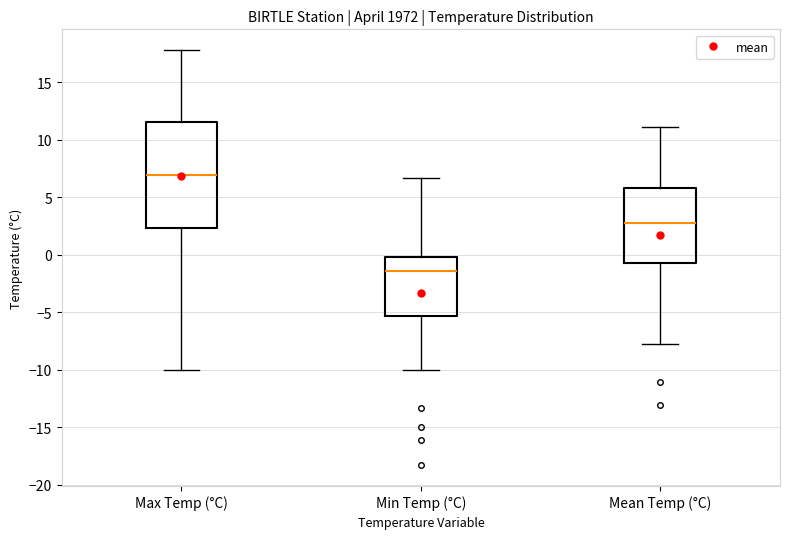

Where is the lower edge of the box for Max Temp (°C) on the y-axis? The values are not printed on the chart, so give them approximately, as read against the axis.

2.5